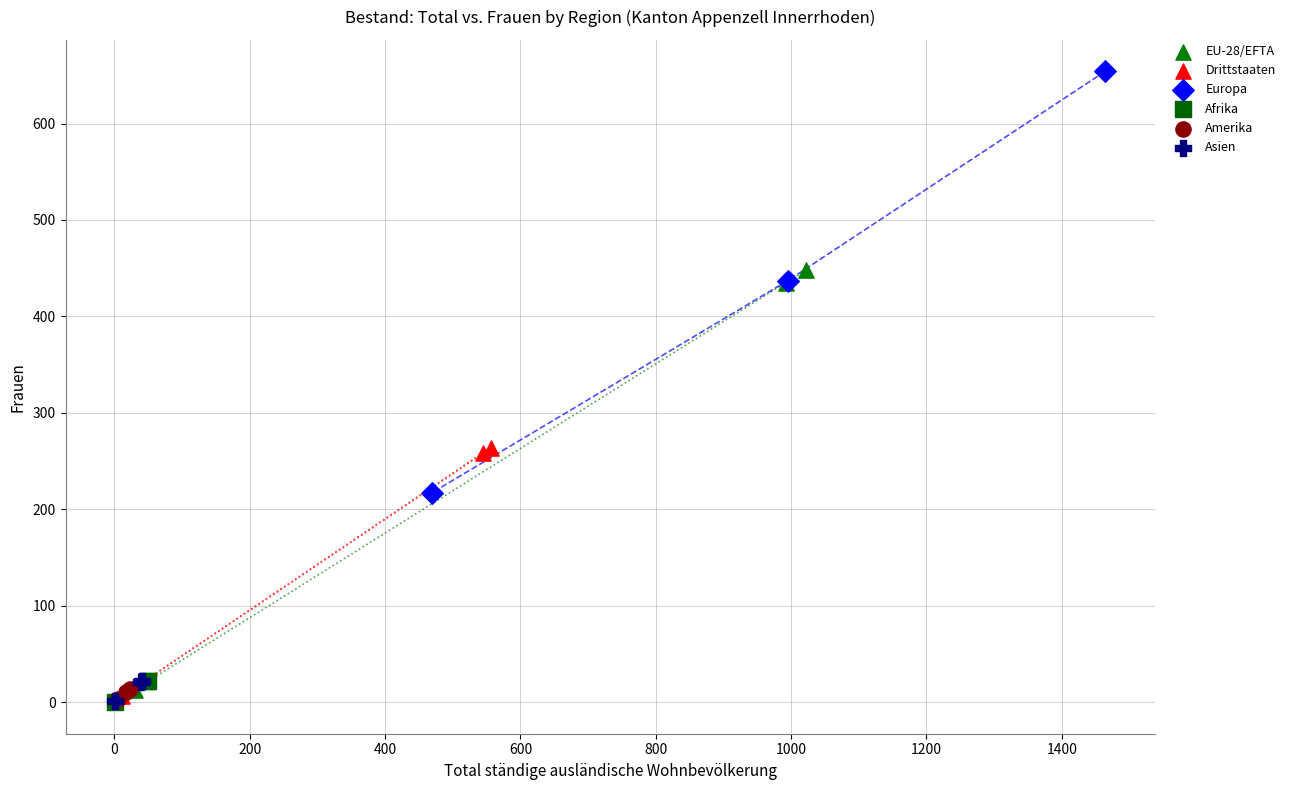

What are all the series names shown in the legend?

EU-28/EFTA, Drittstaaten, Europa, Afrika, Amerika, Asien